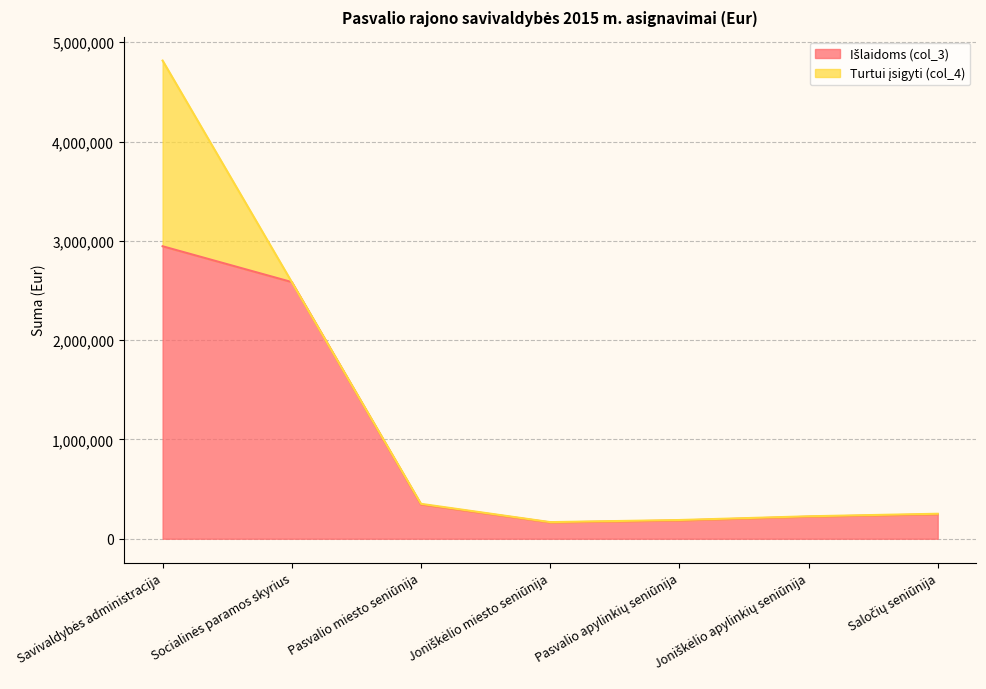

How many data points are less than 246106?

3